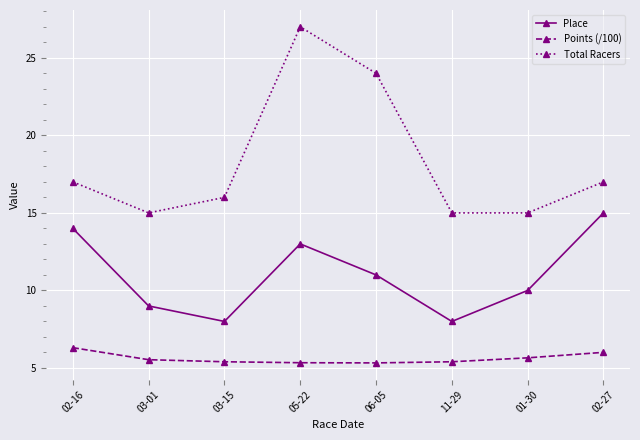

Between 02-16 and 03-01, which series saw the biggest shift?

Place